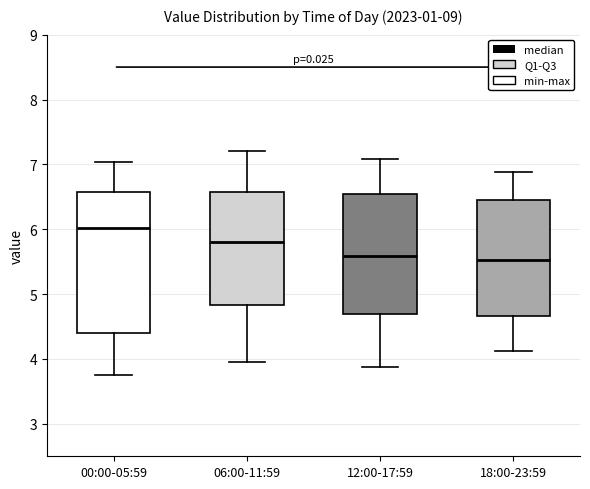

Where is the upper edge of the box for 00:00-05:59 on the y-axis? The values are not printed on the chart, so give them approximately, as read against the axis.

6.6